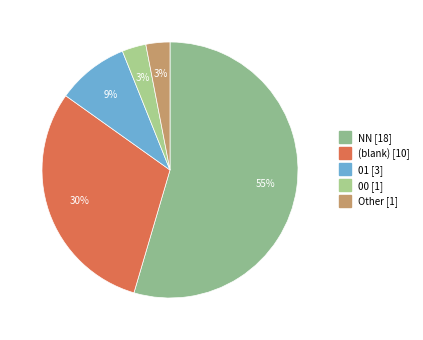

Count the number of slices in the pie.

5